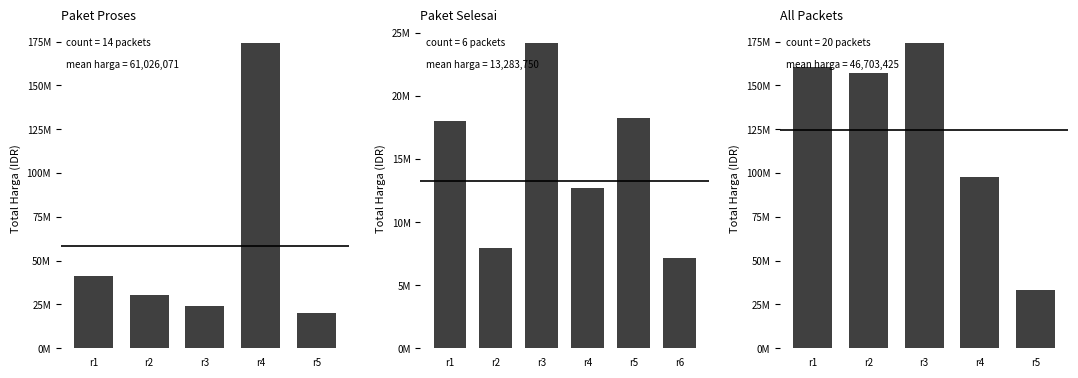

List the labels in order of value, smallest first.

r5, r4, r2, r1, r3